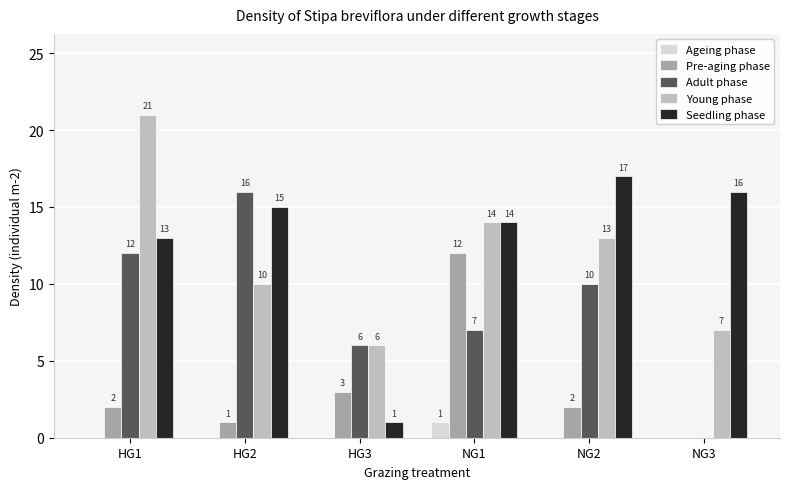

The value of Seedling phase at NG2 is 17. True or false?

True